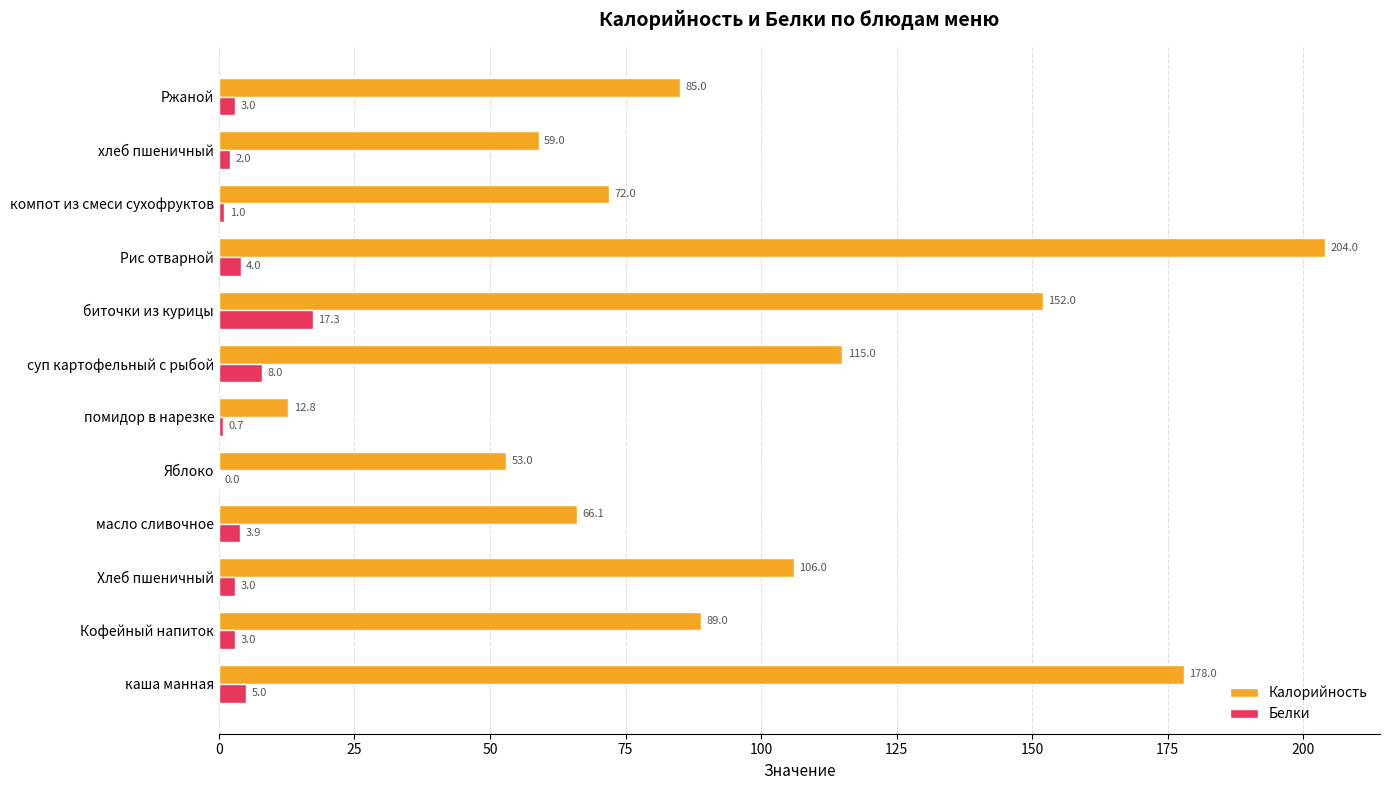

Is it true that Калорийность equals 25.5 at Хлеб пшеничный?

False